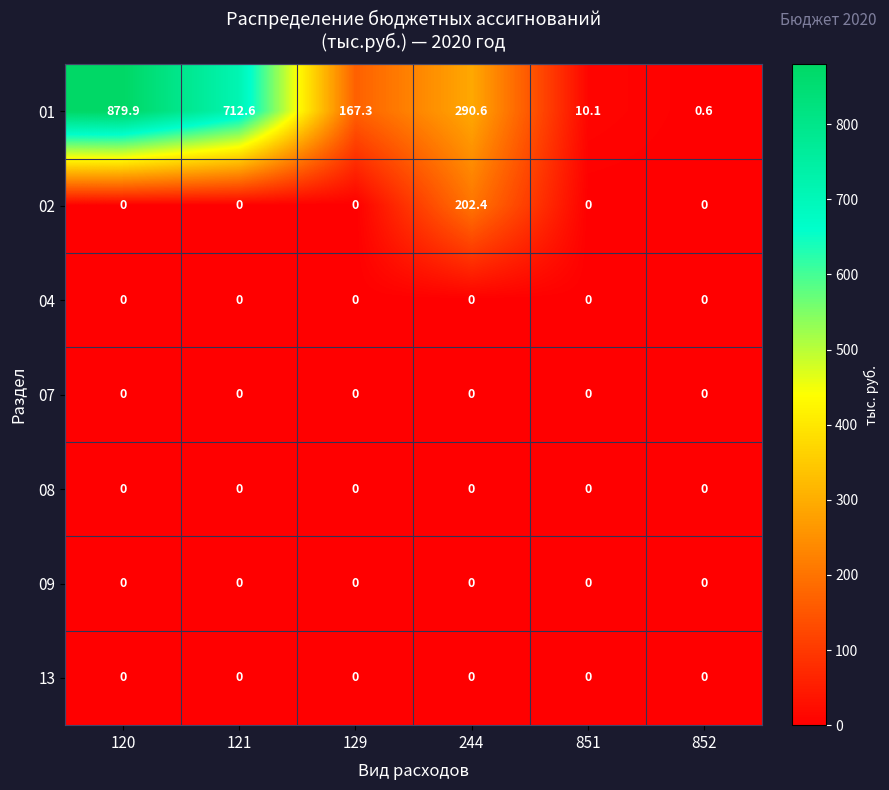

How many distinct data groups are displayed?

7